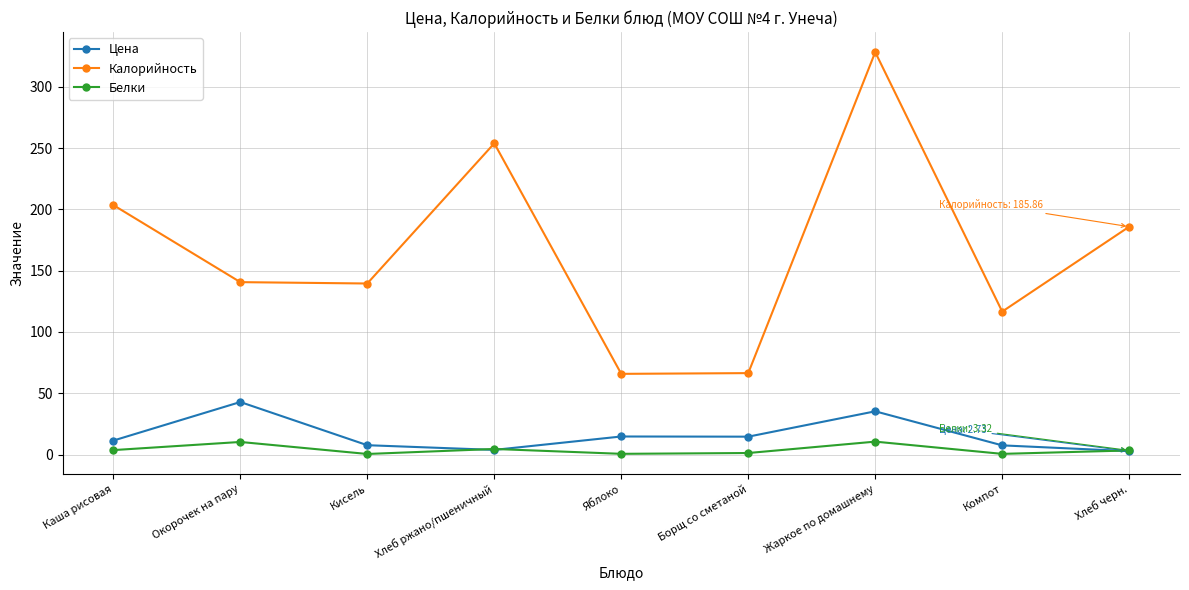

How many lines are shown in the chart?

3